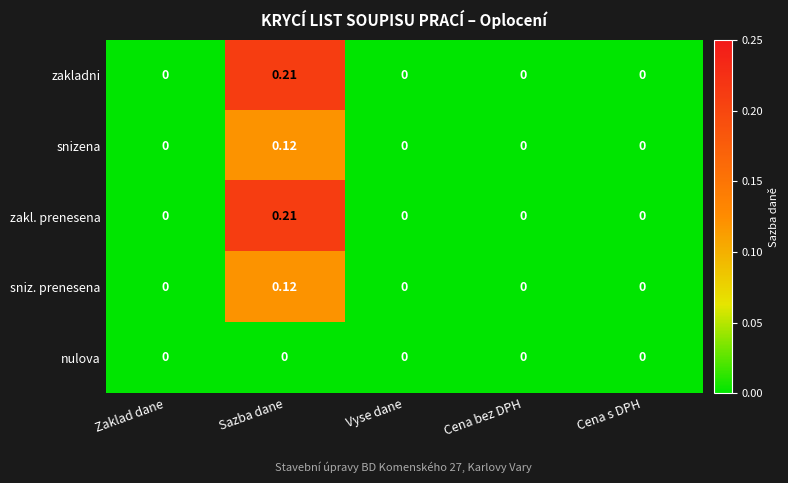

How many values in zakl. prenesena are above zero?

1